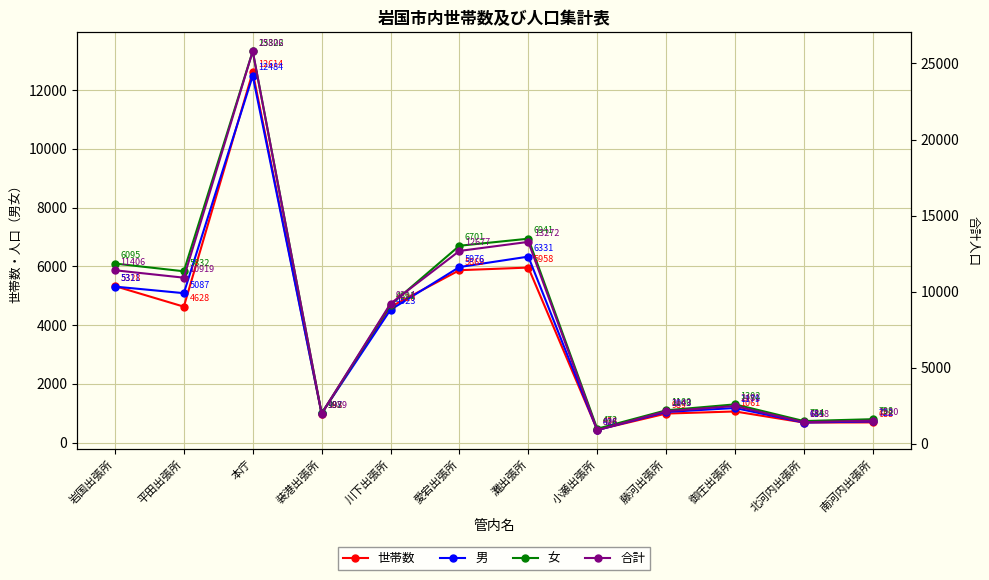

At which label is 男 closest to 6455?

灘出張所